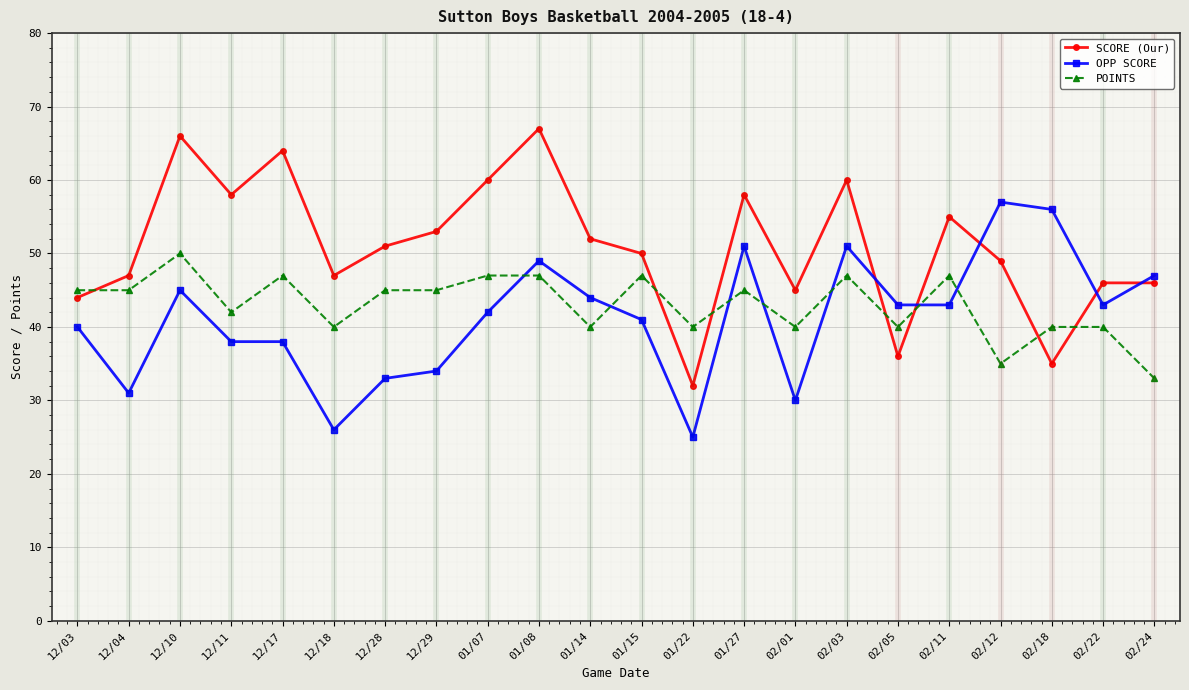

What are all the series names shown in the legend?

SCORE (Our), OPP SCORE, POINTS